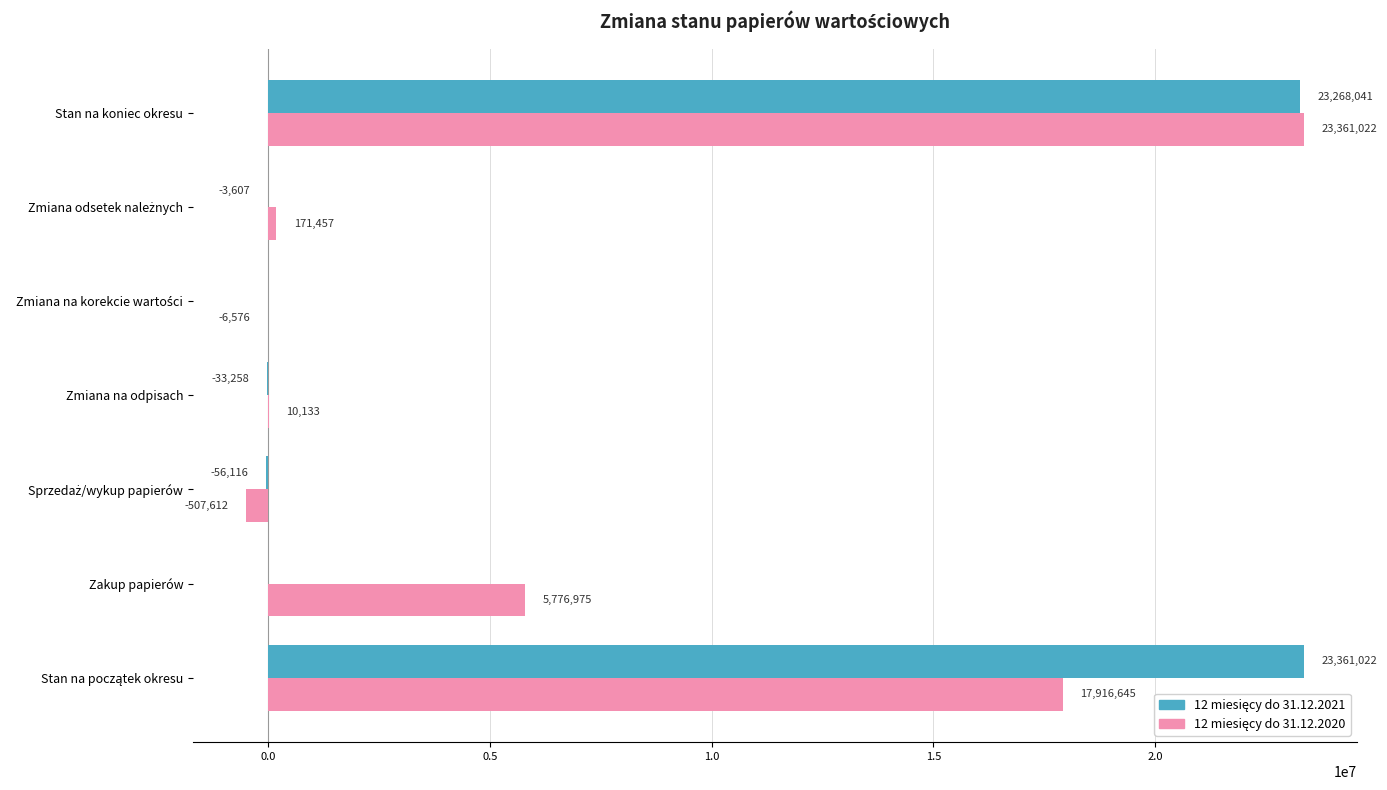

Count the number of categories in the chart.

7